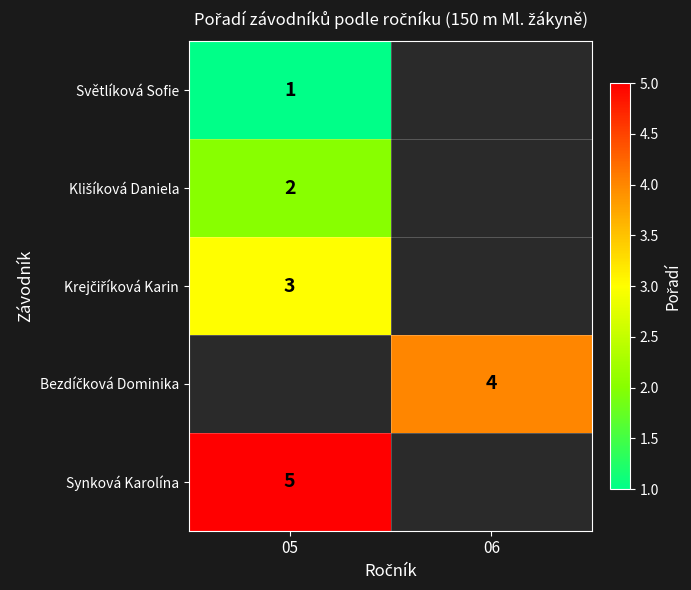

Is it true that Synková Karolína equals 8 at 05?

False